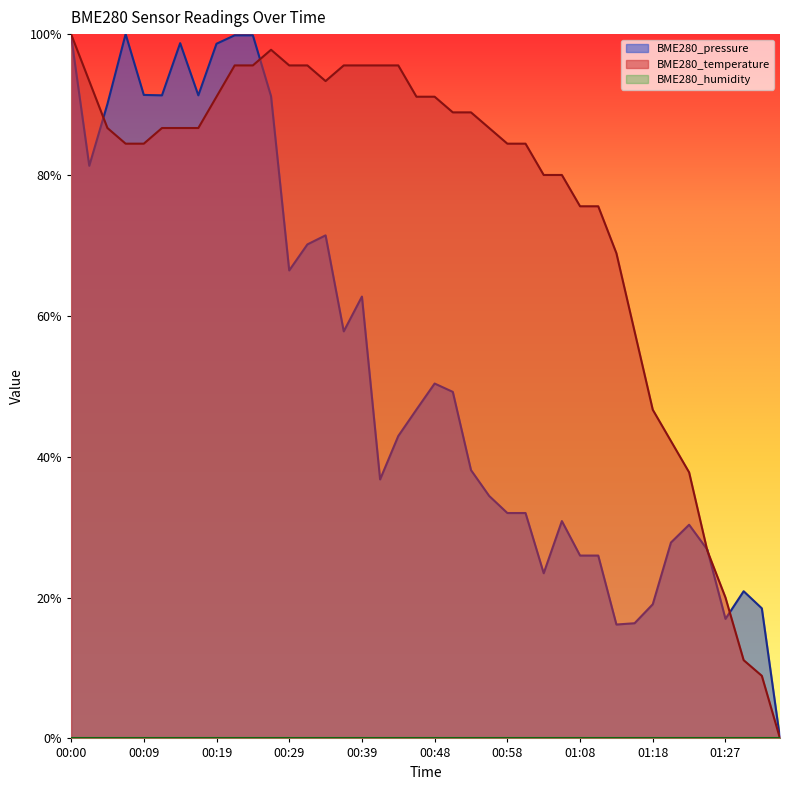

What is the difference between the highest and lowest values at 00:48?

0.4